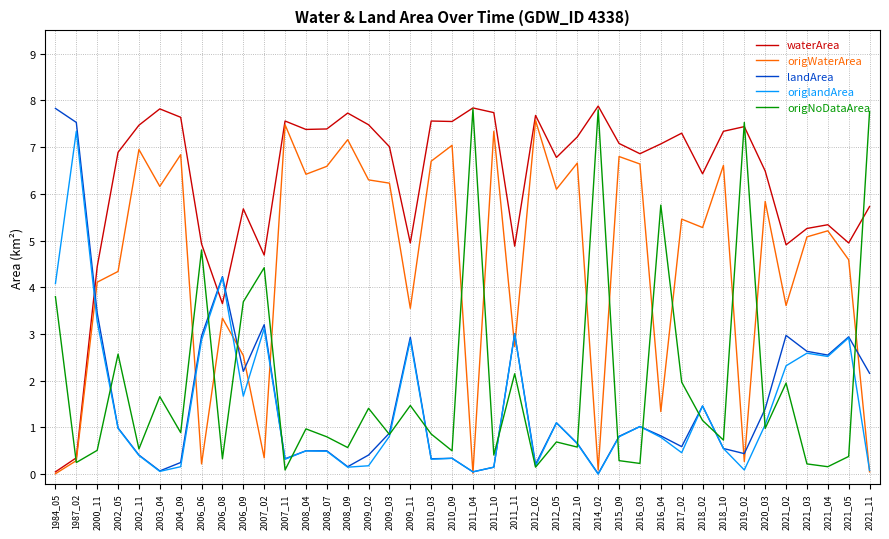

What is the difference between the highest and lowest values at 2002_05?

5.9